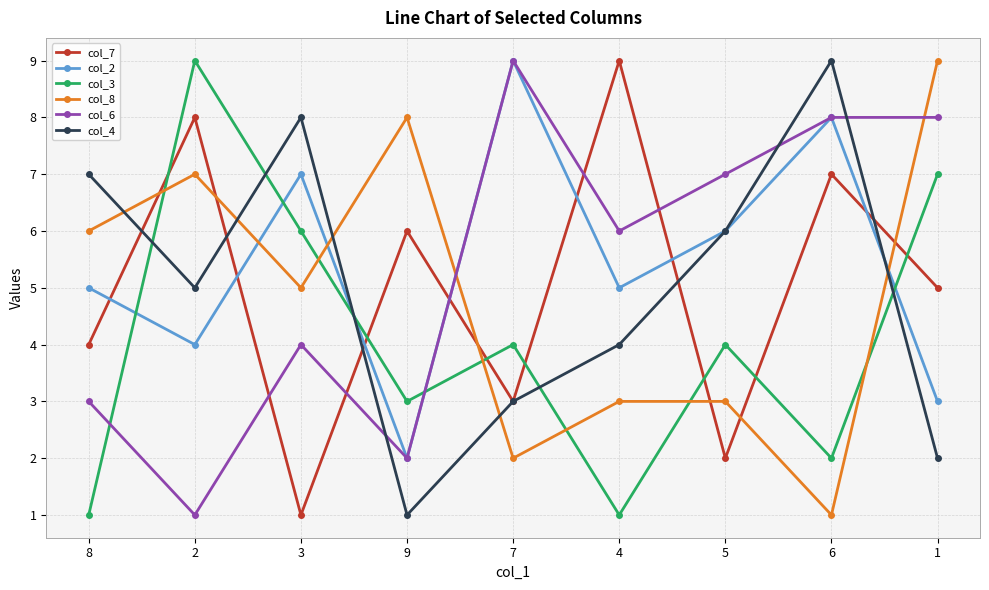

What is the sum of the col_7 values at 2 and 8?

12